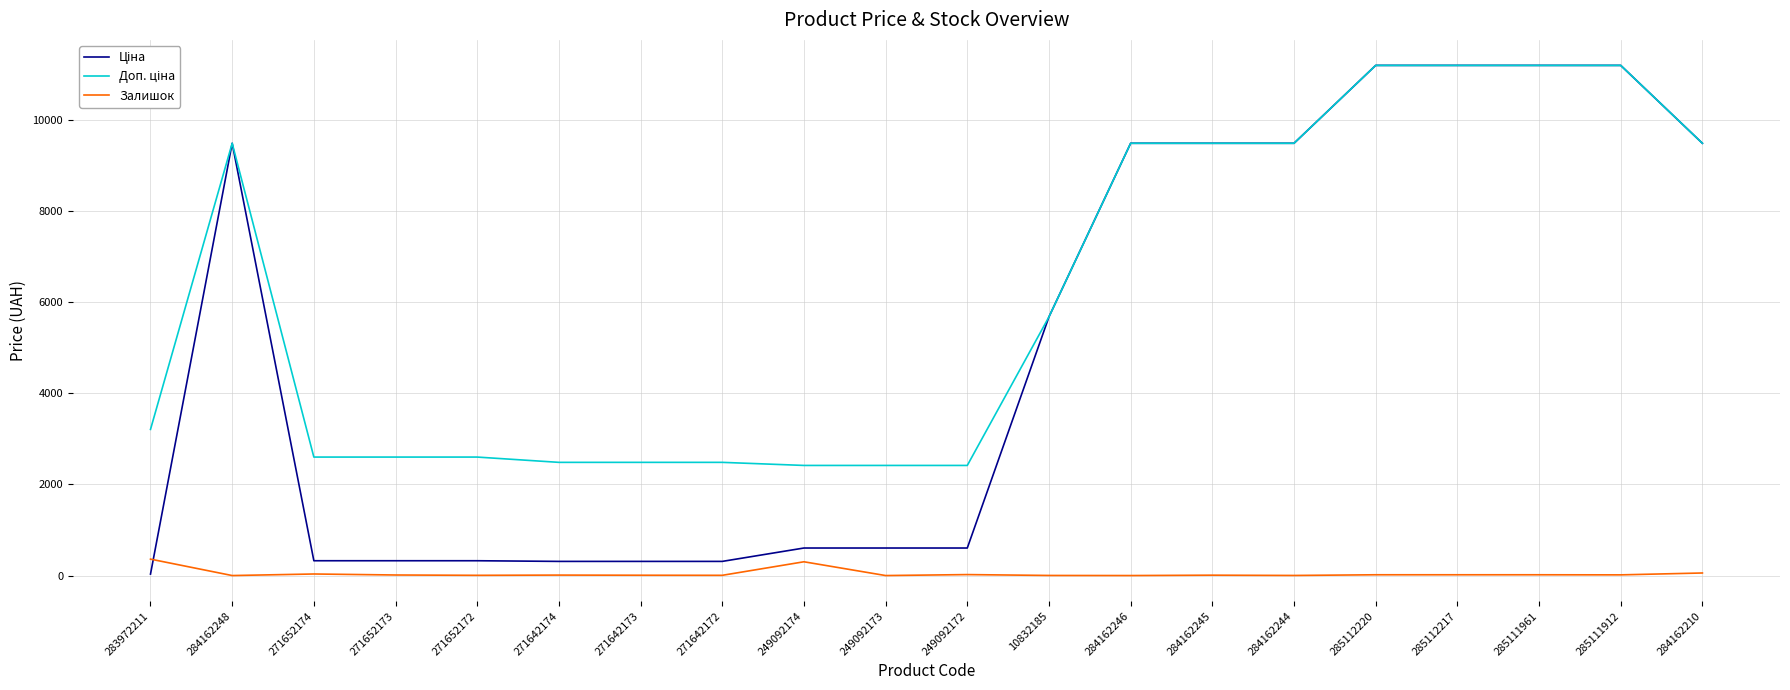

What is the difference between the highest and lowest values at 284162246?

9480.1